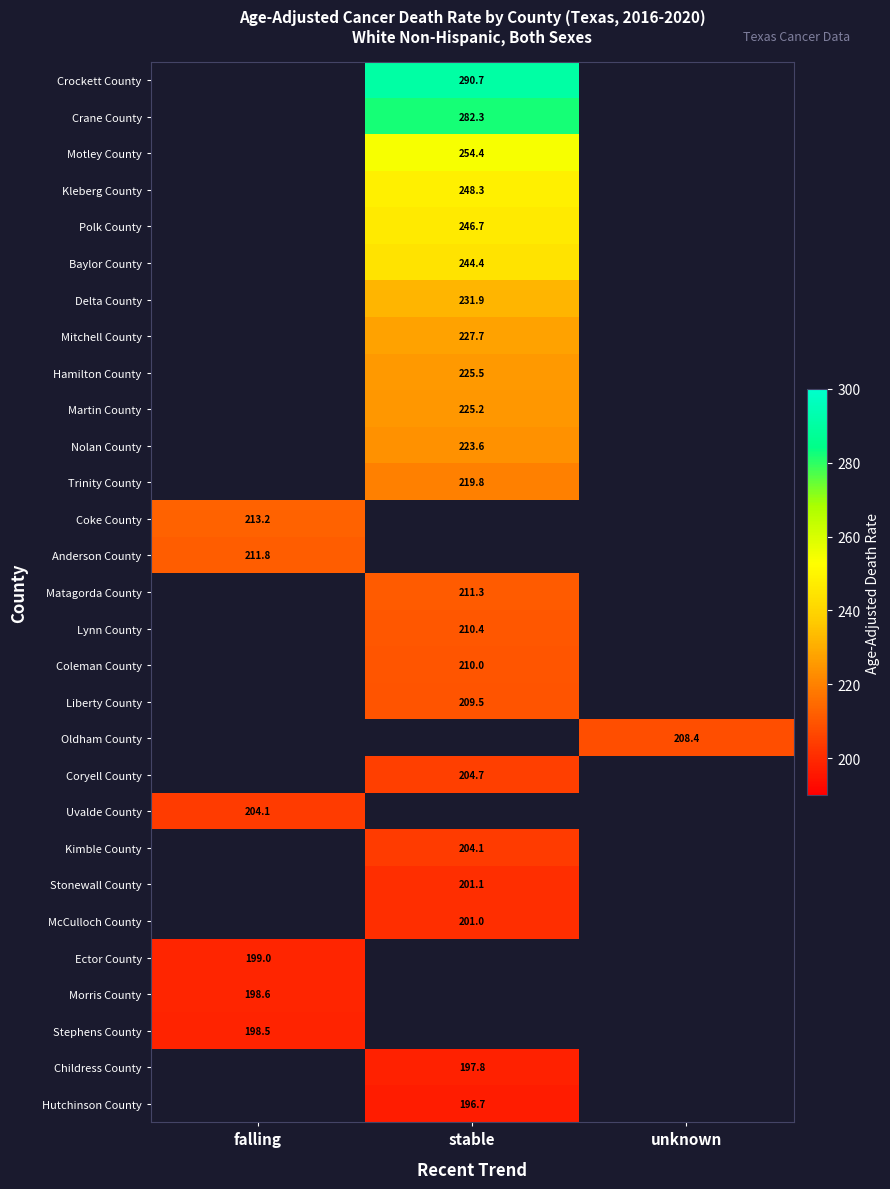

Is the value of Childress County at stable greater than the value of Crockett County at stable?

No